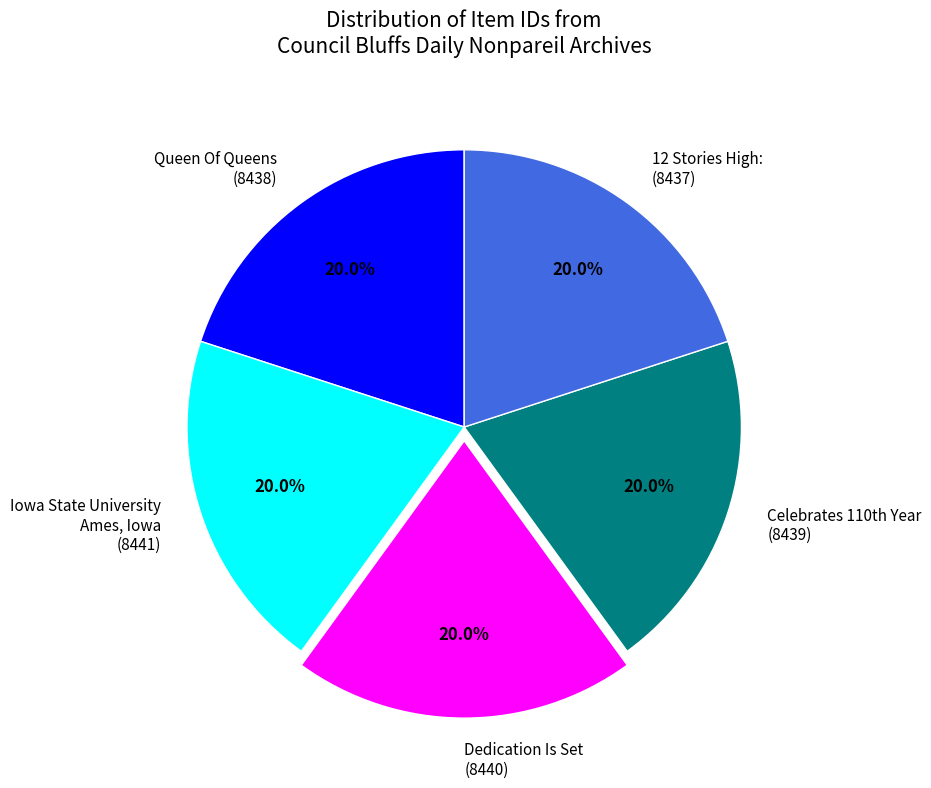

Is there any slice that represents more than half of the pie?

No